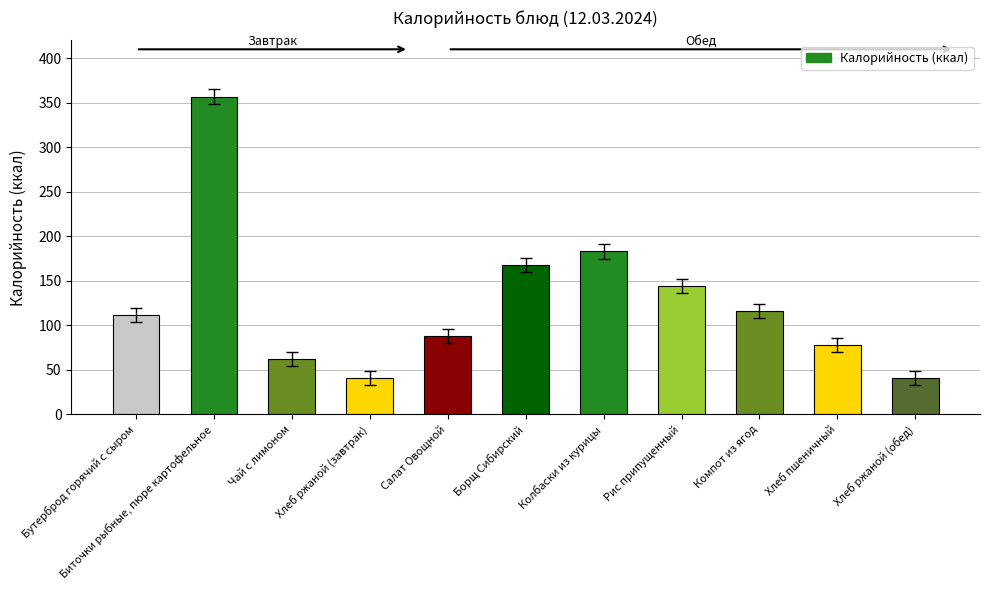

Which category has the highest value across all series?

Биточки рыбные, пюре картофельное